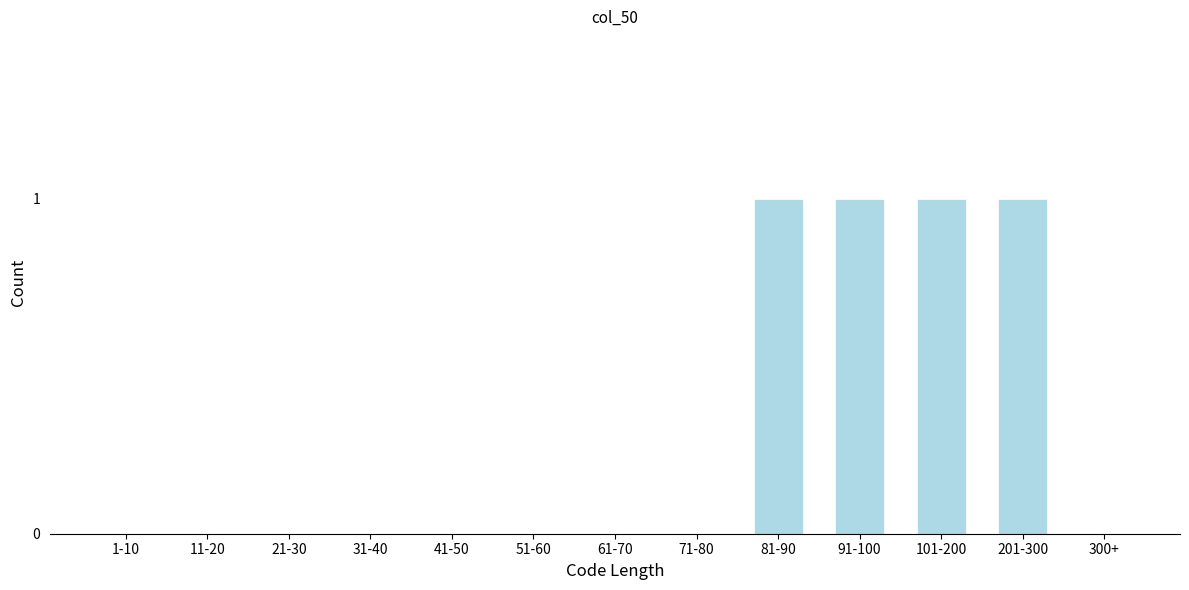

Reading right to left, what are all the values shown in this chart?

300+=0	201-300=1	101-200=1	91-100=1	81-90=1	71-80=0	61-70=0	51-60=0	41-50=0	31-40=0	21-30=0	11-20=0	1-10=0